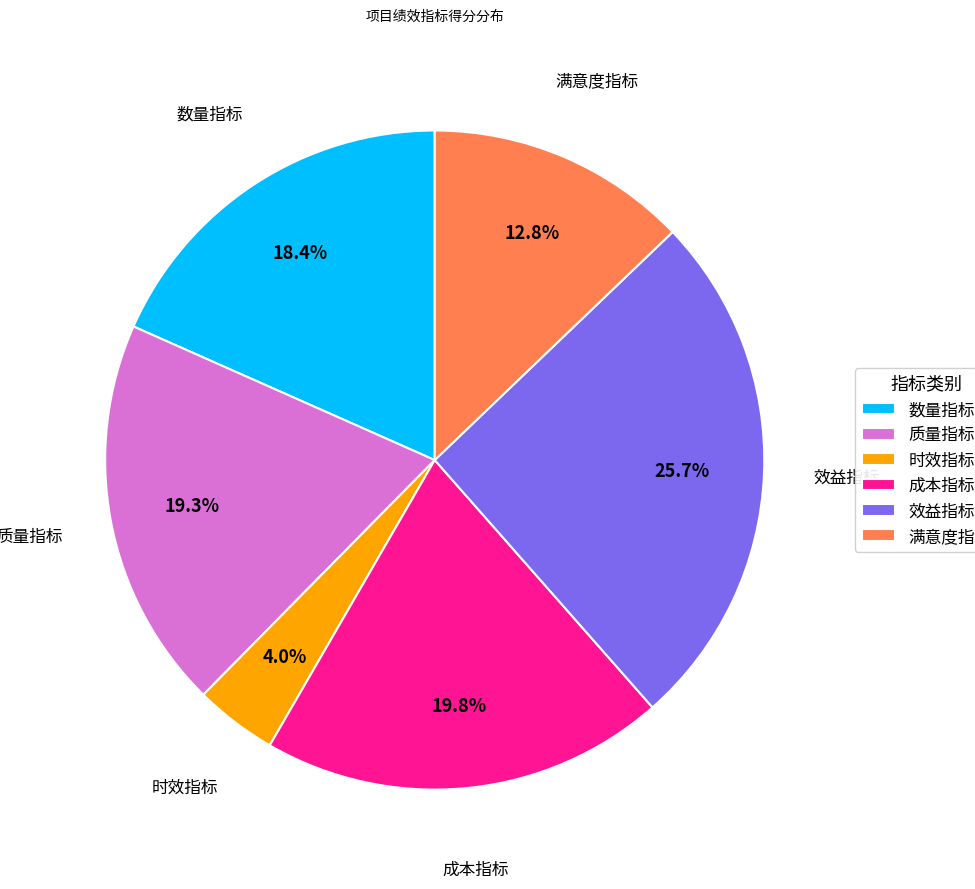

Which category has the biggest portion of the pie?

效益指标